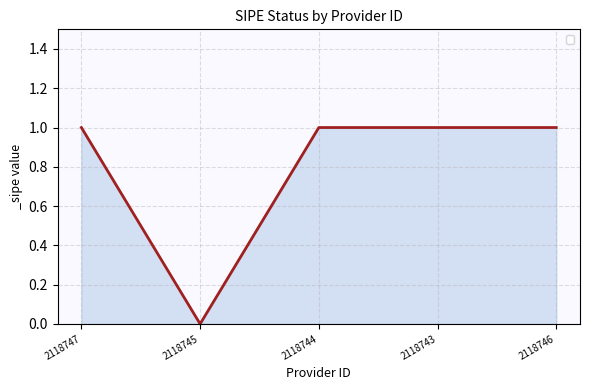

At which category does the data reach its first local valley?

2118745